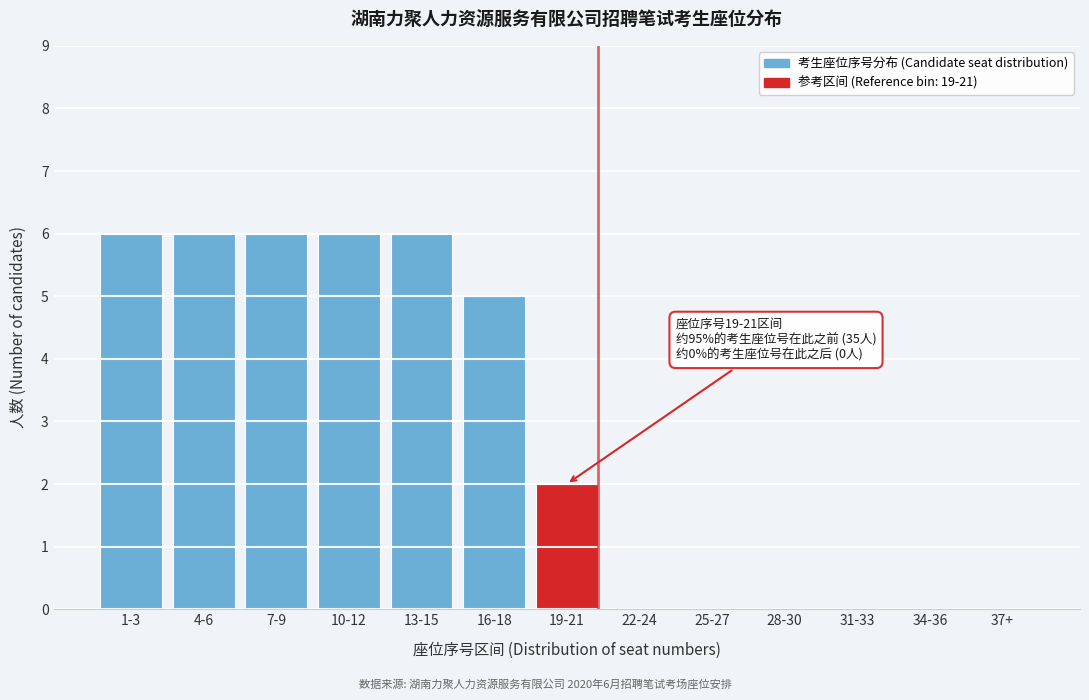

Reading left to right, extract all data points from this chart.

1-3=6	4-6=6	7-9=6	10-12=6	13-15=6	16-18=5	19-21=2	22-24=0	25-27=0	28-30=0	31-33=0	34-36=0	37+=0